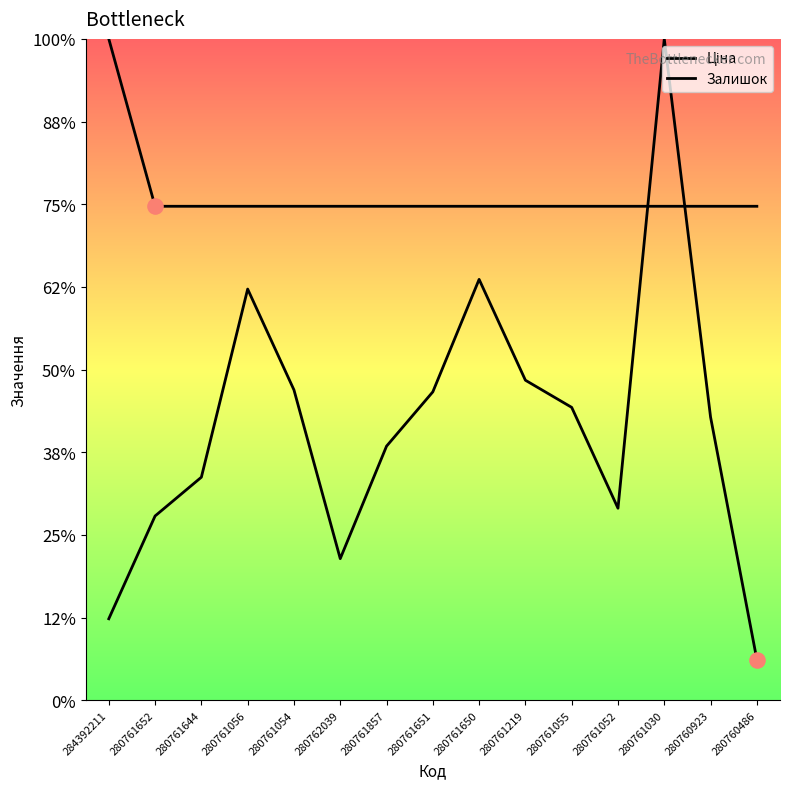

Is the value of Залишок at 280761030 greater than the value of Ціна at 280761650?

Yes